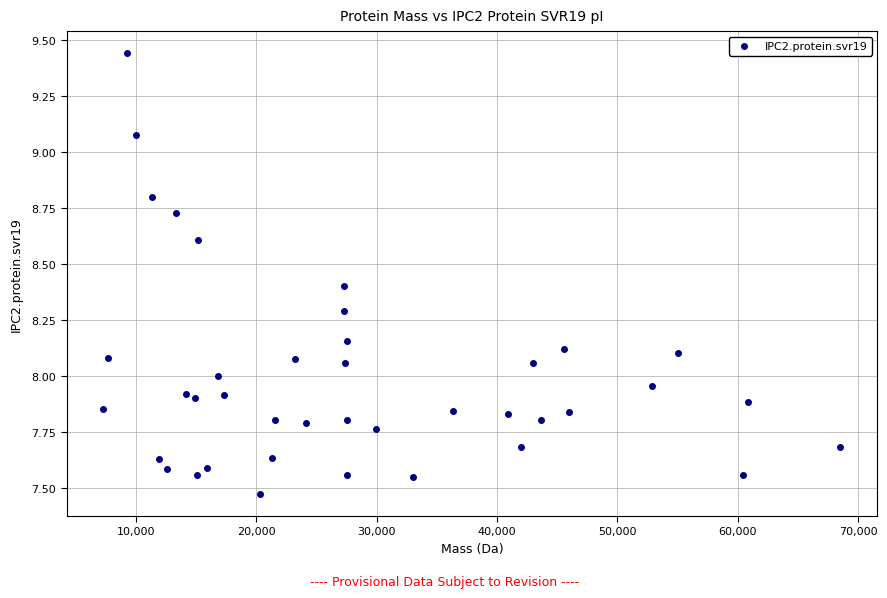

What is the range of Y values (max minus min)?

2.0